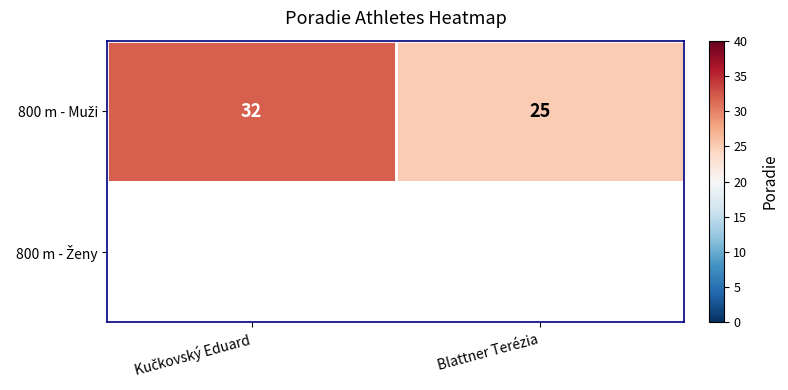

How many categories are shown in the chart?

2